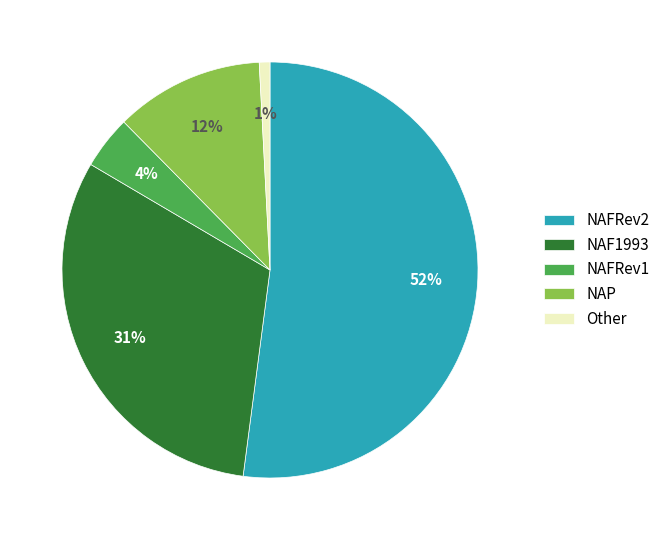

What percentage is the NAF1993 slice, to the nearest percent?

31%